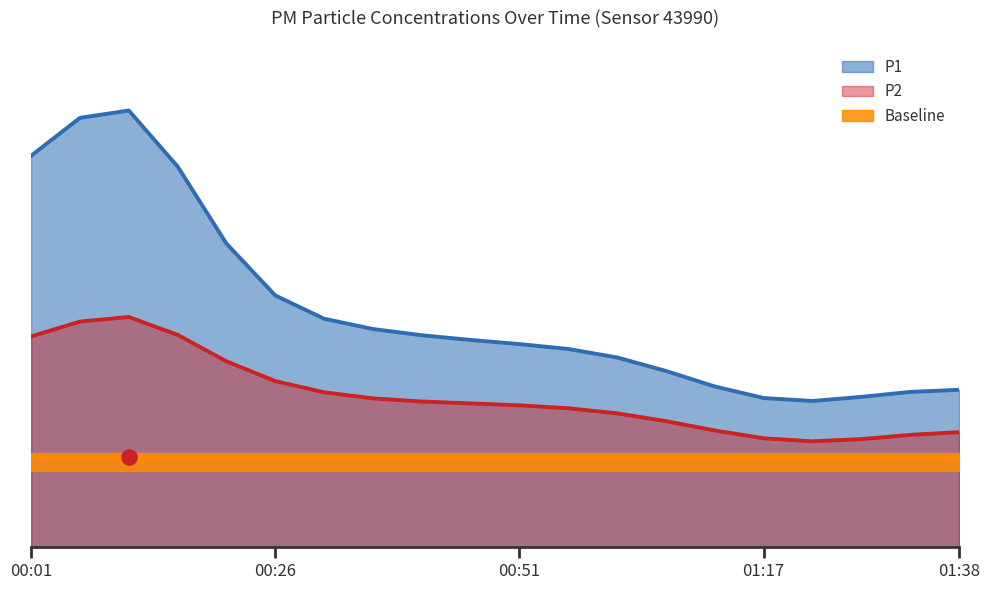

What is the total value across all series at 00:31?

23.0